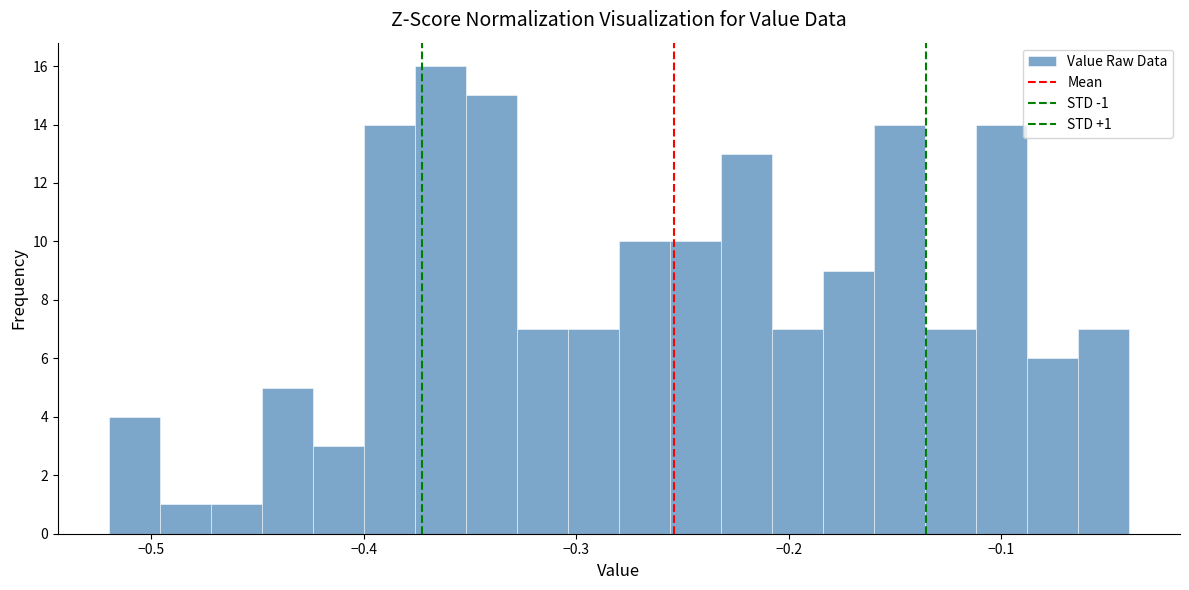

Around what value on the x-axis is the tallest bar? Give the approximate position of its centre, as read against the axis.

-0.36